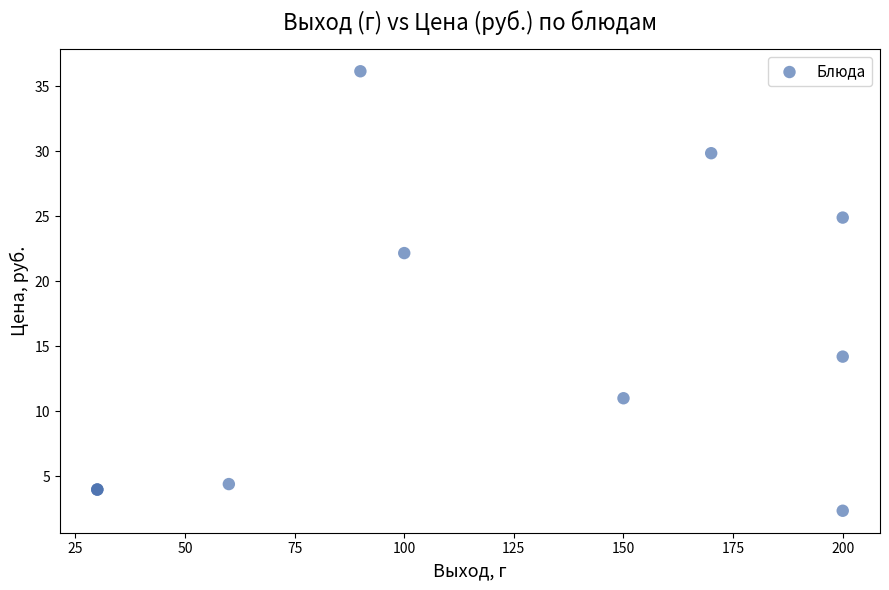

What Y value in the scatter plot is closest to 19?

22.2